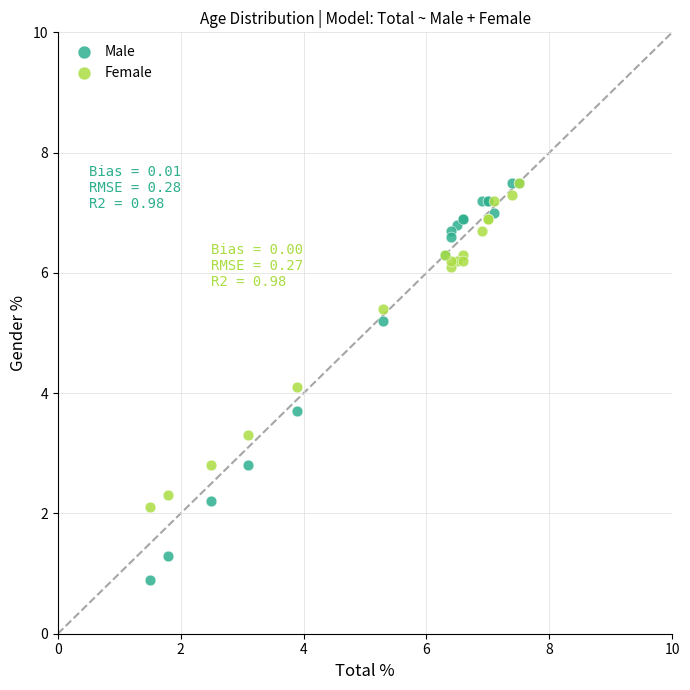

Which series has the largest Y range (max minus min)?

Male